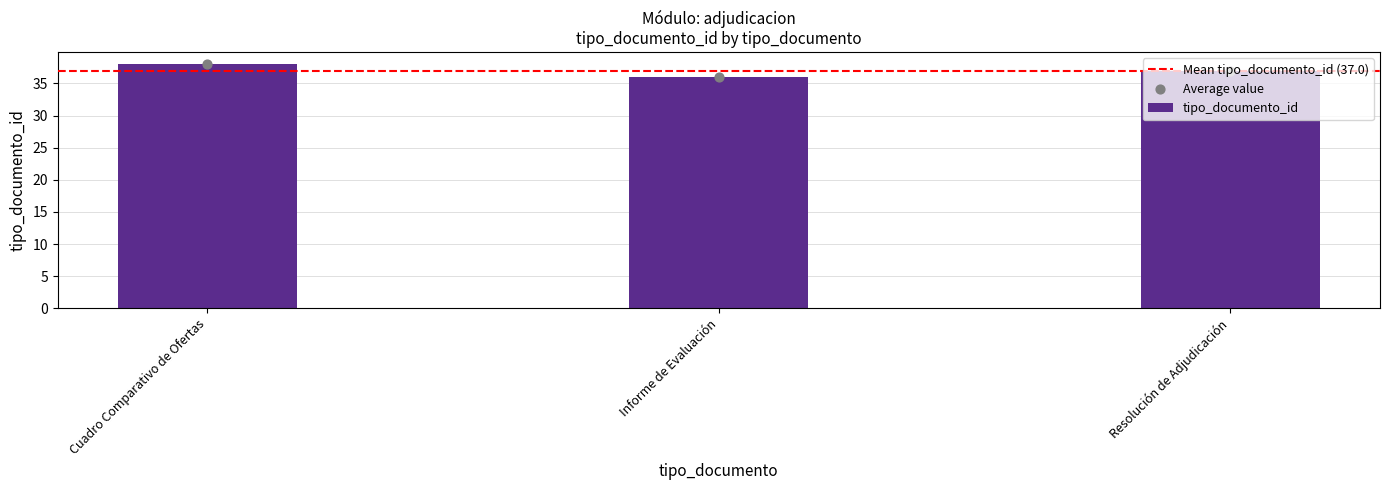

What is the change in value from Cuadro Comparativo de Ofertas to Informe de Evaluación?

-2